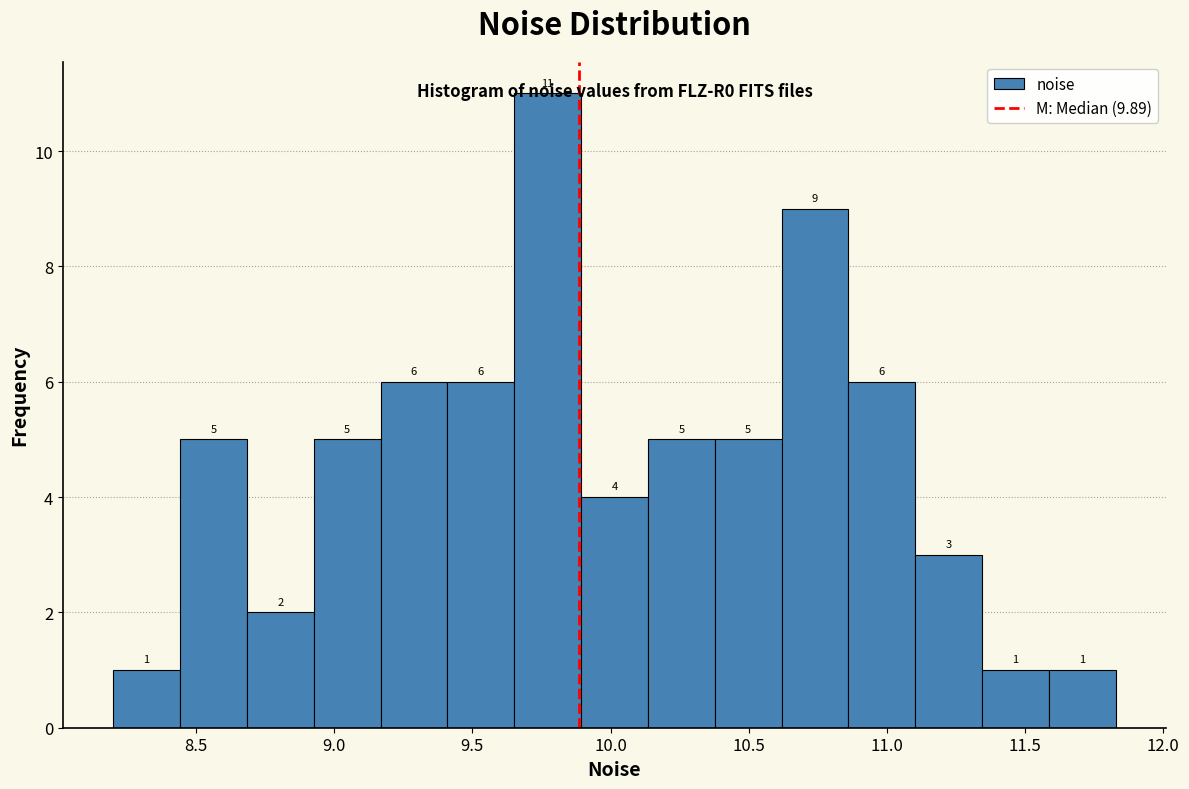

Reading left to right, list every bar in this chart as the range it spans on the x-axis followed by its height. The bar edges are not printed on the chart, so give them approximately, as read against the axis.

8.20 to 8.45: 1
8.45 to 8.70: 5
8.70 to 8.95: 2
8.95 to 9.15: 5
9.15 to 9.40: 6
9.40 to 9.65: 6
9.65 to 9.90: 11
9.90 to 10.15: 4
10.15 to 10.40: 5
10.40 to 10.60: 5
10.60 to 10.85: 9
10.85 to 11.10: 6
11.10 to 11.35: 3
11.35 to 11.60: 1
11.60 to 11.85: 1